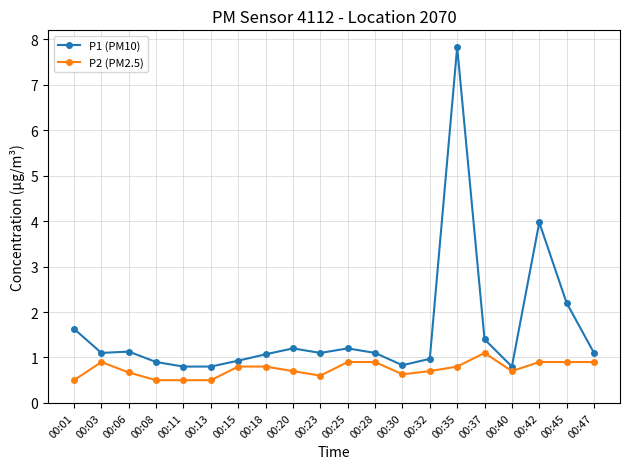

Count the number of data series in this chart.

2